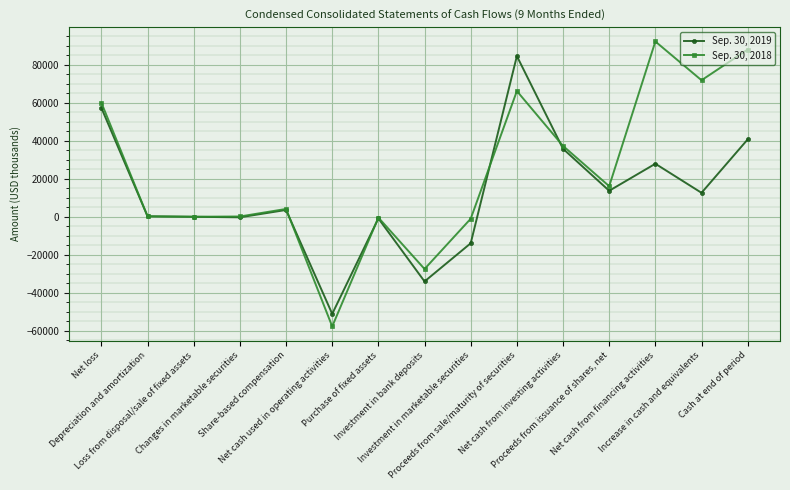

Rank the series by their average value, from highest to lowest.

Sep. 30, 2018, Sep. 30, 2019